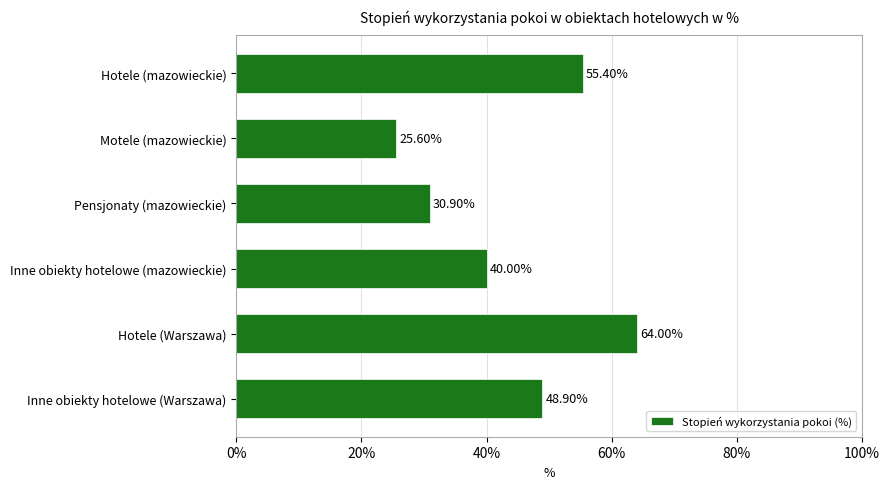

How many bars are there in total?

6